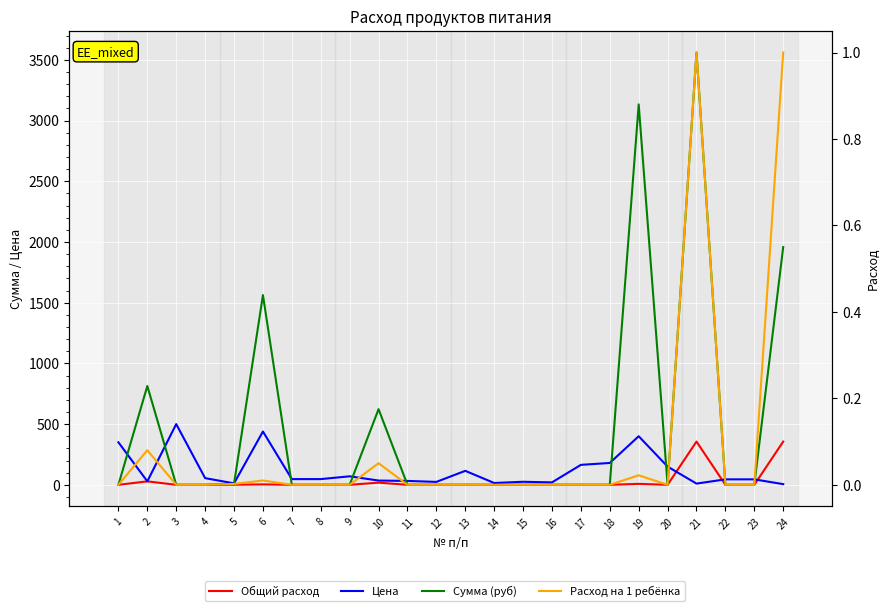

True or false: Цена and Расход на 1 ребёнка cross at least once.

False